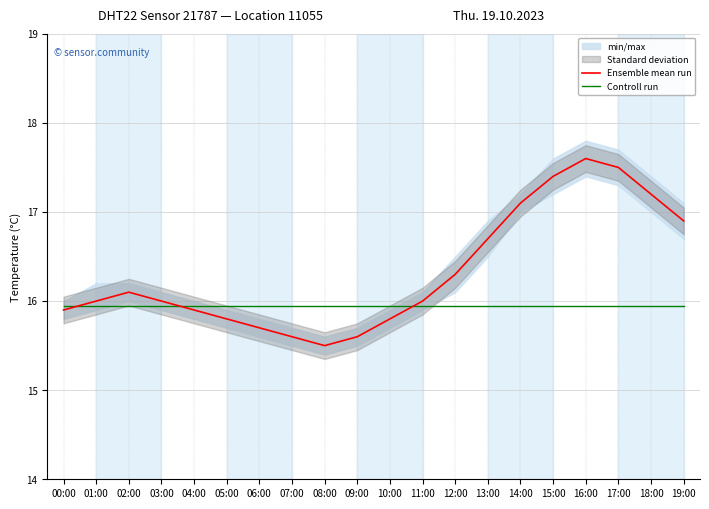

At which category does the chart reach its minimum across all series?

08:00